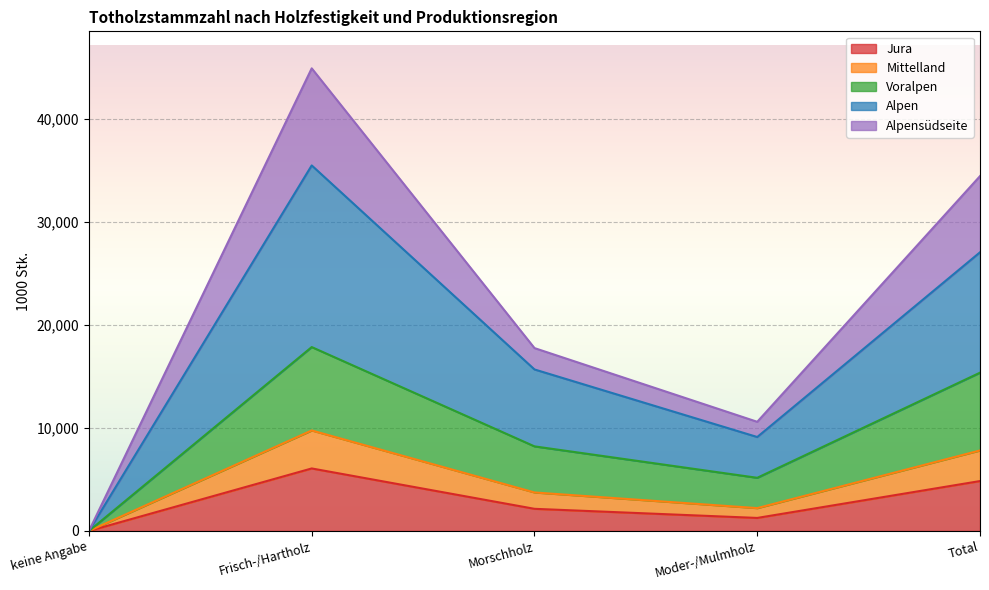

Is it true that Jura equals 0 at keine Angabe?

True